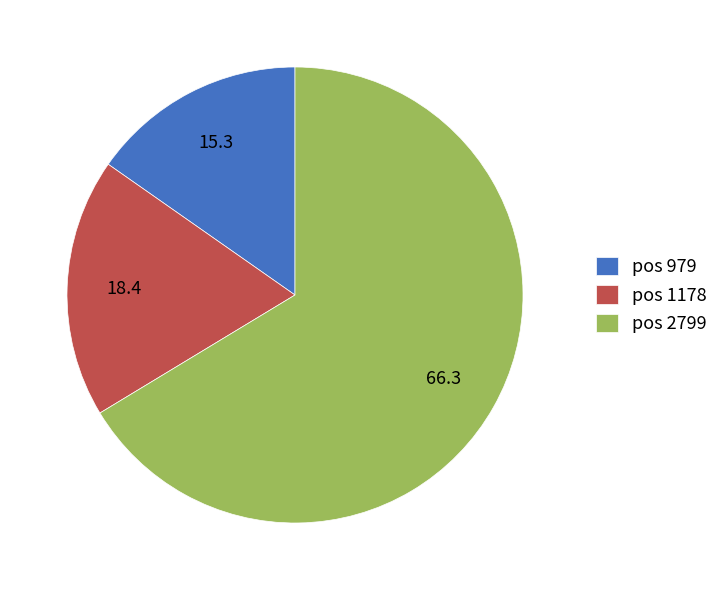

Which slice is the smallest?

pos 979